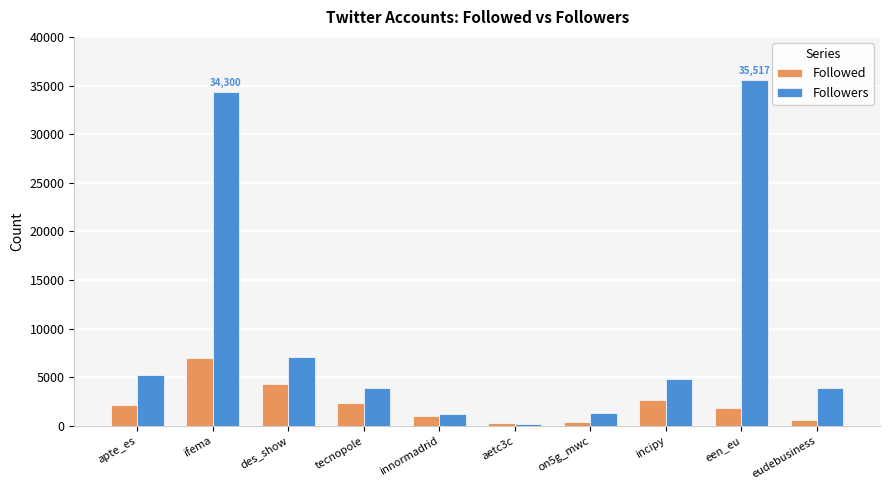

At which label is Followers closest to 17846?

des_show